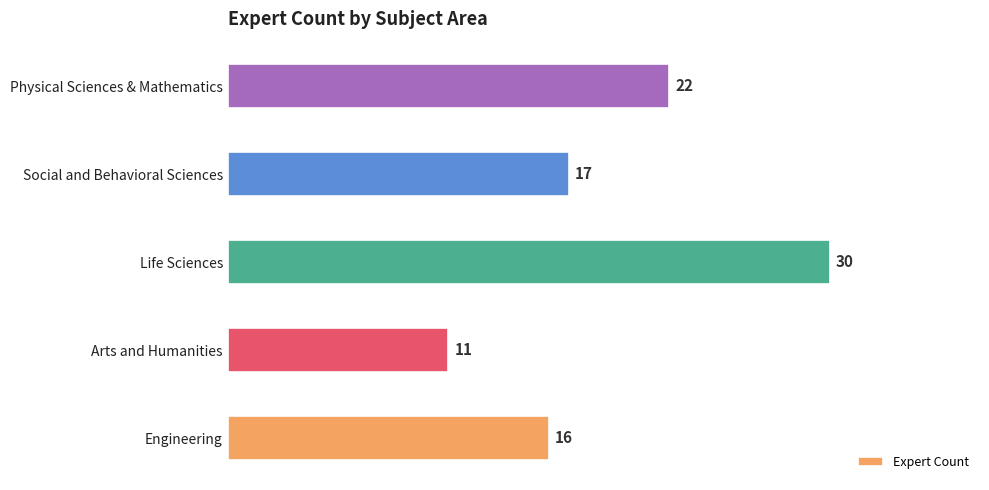

Where is the data nearest to the value 20?

Physical Sciences & Mathematics